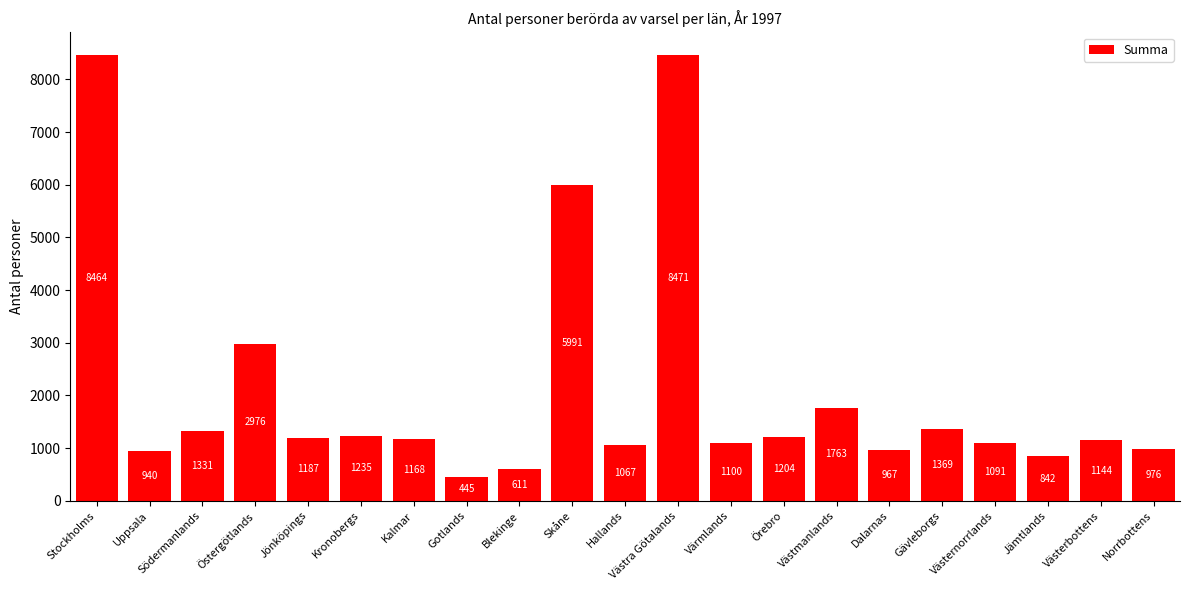

How many series are shown in this chart?

1